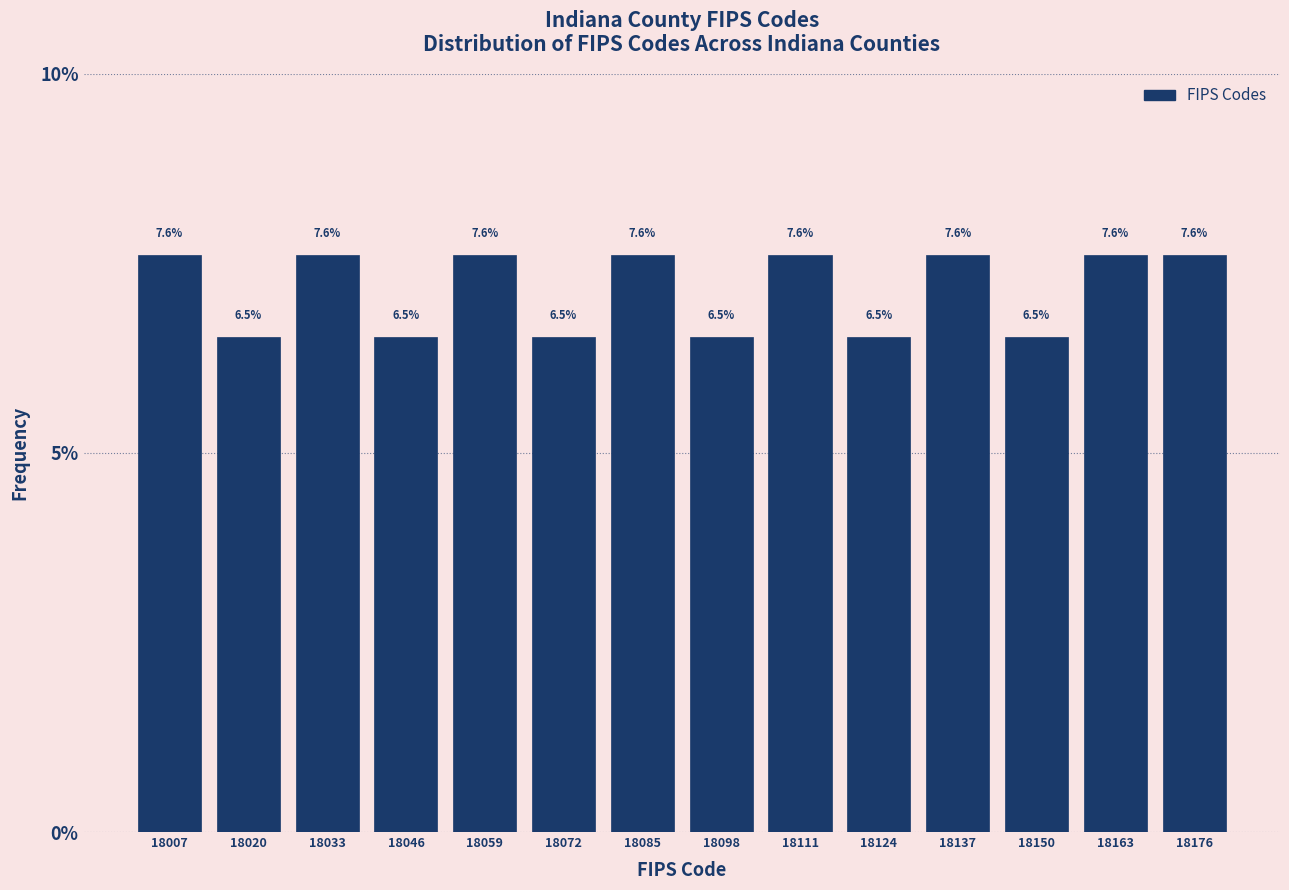

Reading left to right, list every bar in this chart as the range it spans on the x-axis followed by its height. The bar edges are not printed on the chart, so give them approximately, as read against the axis.

18001 to 18014: 7.6
18014 to 18027: 6.5
18027 to 18040: 7.6
18040 to 18053: 6.5
18053 to 18066: 7.6
18066 to 18079: 6.5
18079 to 18092: 7.6
18092 to 18105: 6.5
18105 to 18118: 7.6
18118 to 18131: 6.5
18131 to 18144: 7.6
18144 to 18157: 6.5
18157 to 18170: 7.6
18170 to 18183: 7.6